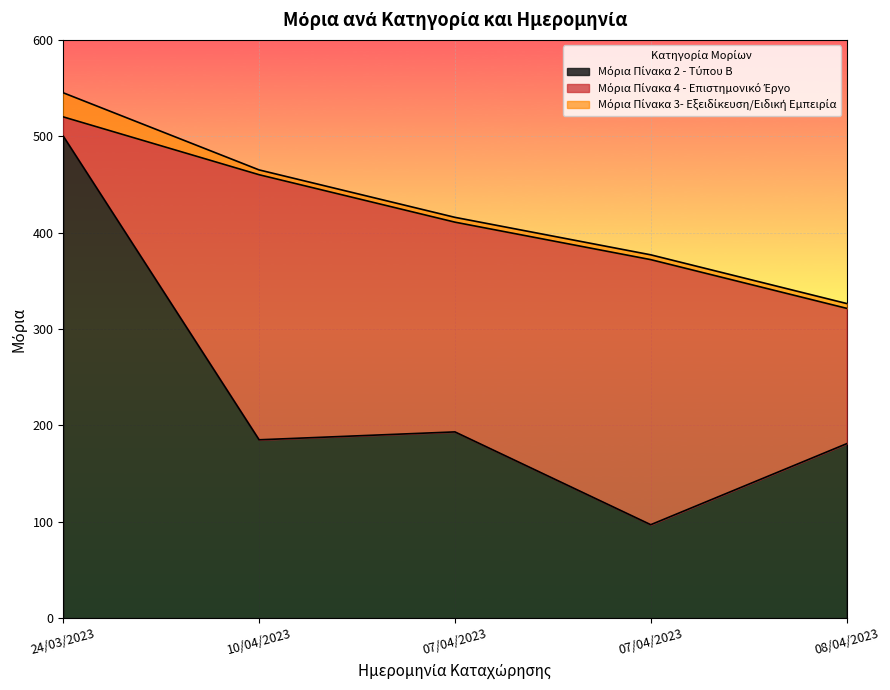

Where does the Μόρια Πίνακα 4 - Επιστημονικό Έργο series first go above 217?

10/04/2023